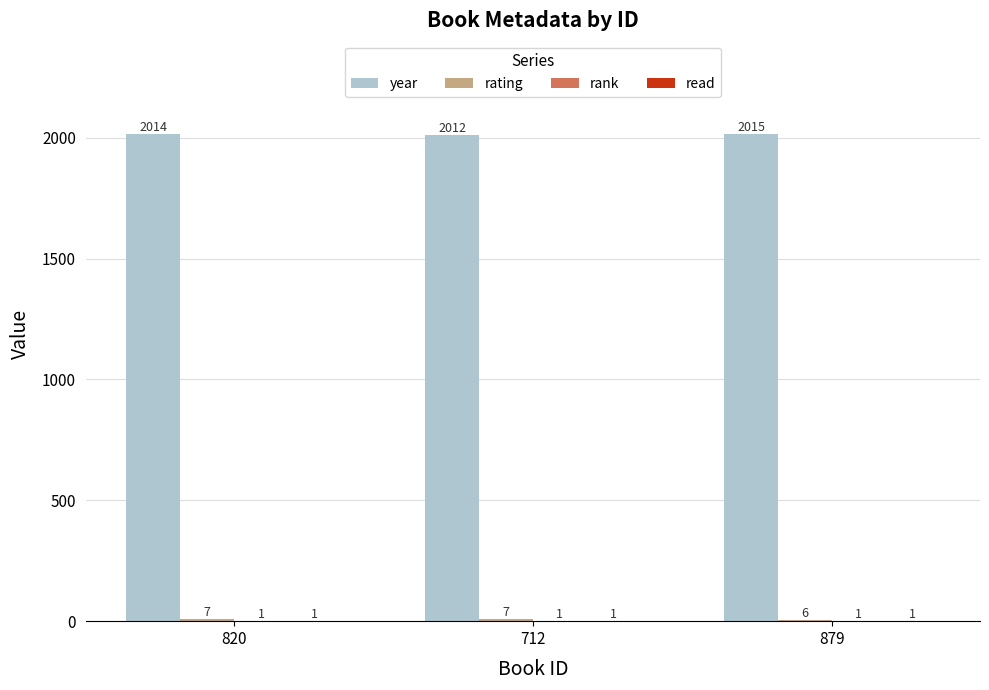

What is the total value across all series at 712?

2021